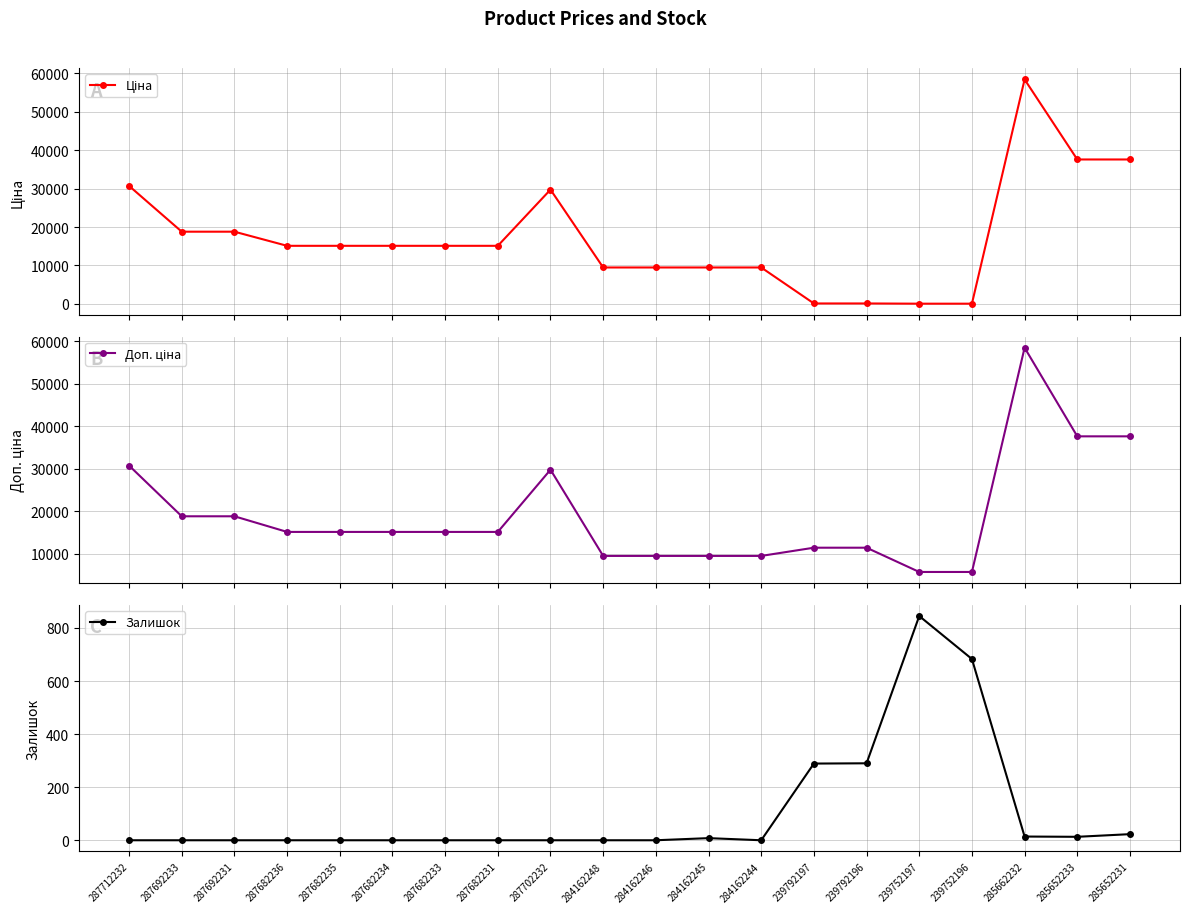

At which category is the sum across all series the highest?

285662232